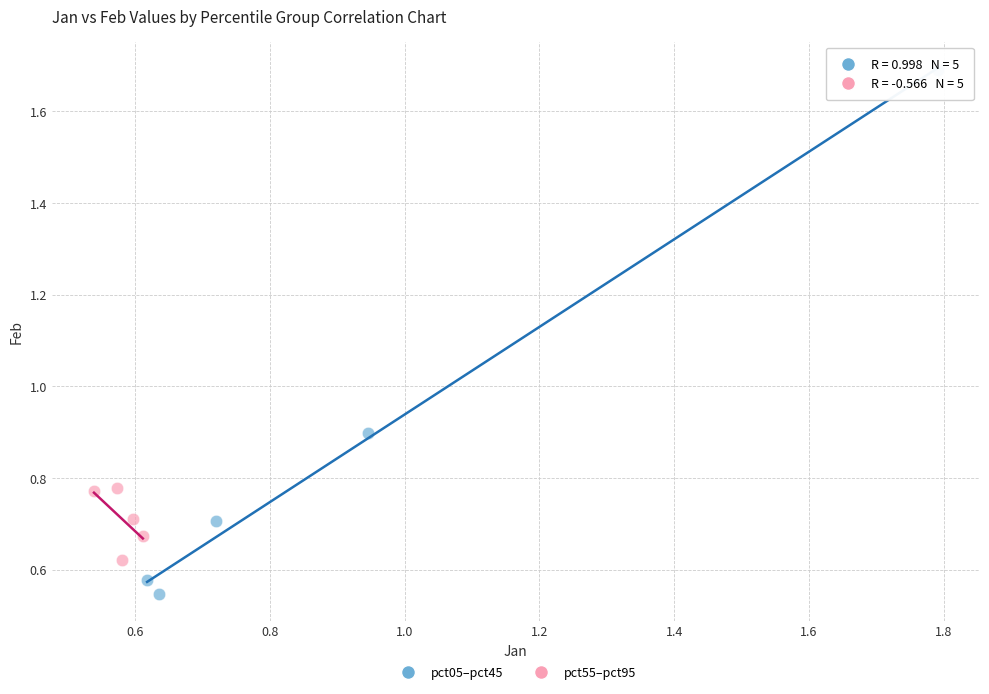

Which series reaches the maximum Y coordinate?

pct05–pct45